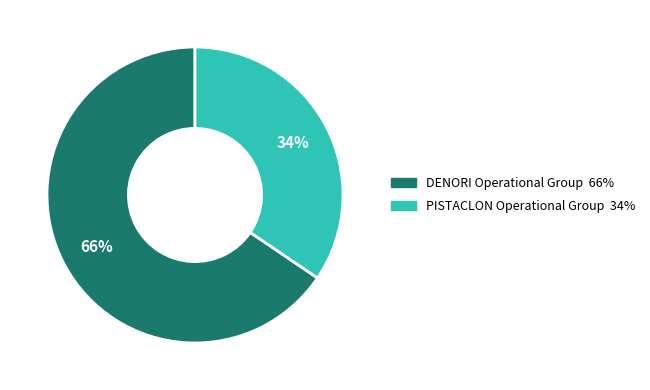

Which category has the smallest portion of the pie?

PISTACLON Operational Group